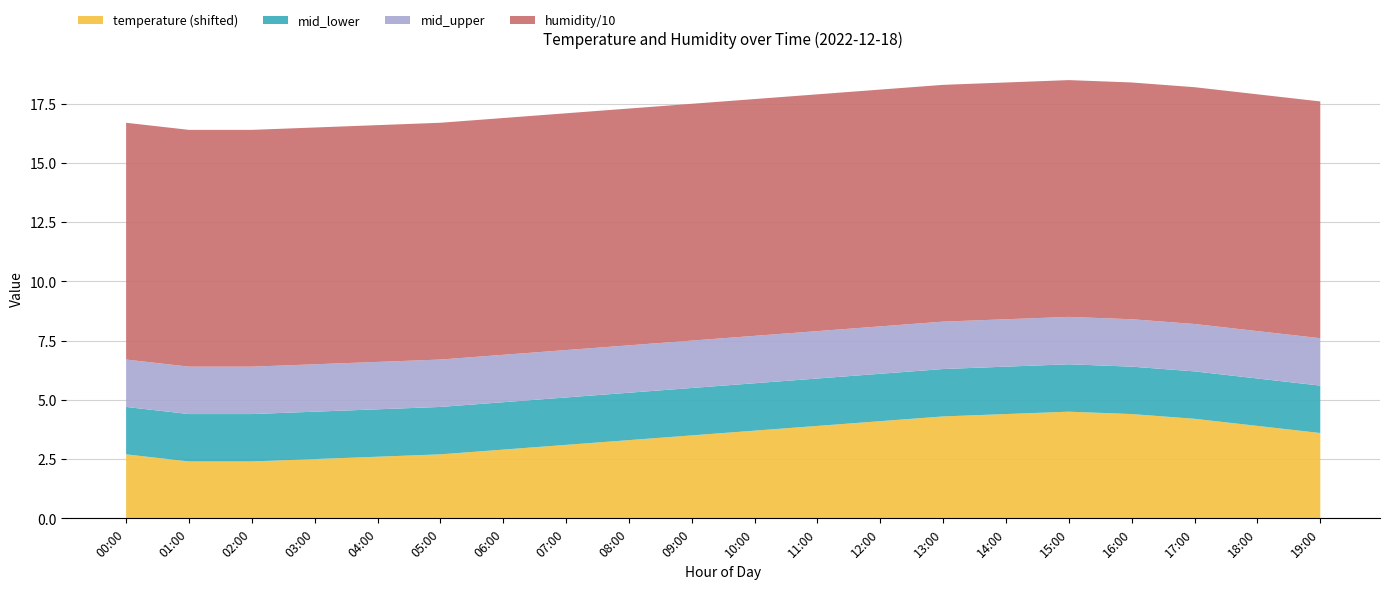

Reading right to left, list all the values displayed in this chart.

temperature: 19:00=-6.4	18:00=-6.1	17:00=-5.8	16:00=-5.6	15:00=-5.5	14:00=-5.6	13:00=-5.7	12:00=-5.9	11:00=-6.1	10:00=-6.3	09:00=-6.5	08:00=-6.7	07:00=-6.9	06:00=-7.1	05:00=-7.3	04:00=-7.4	03:00=-7.5	02:00=-7.6	01:00=-7.6	00:00=-7.3
humidity: 19:00=99.9	18:00=99.9	17:00=99.9	16:00=99.9	15:00=99.9	14:00=99.9	13:00=99.9	12:00=99.9	11:00=99.9	10:00=99.9	09:00=99.9	08:00=99.9	07:00=99.9	06:00=99.9	05:00=99.9	04:00=99.9	03:00=99.9	02:00=99.9	01:00=99.9	00:00=99.9